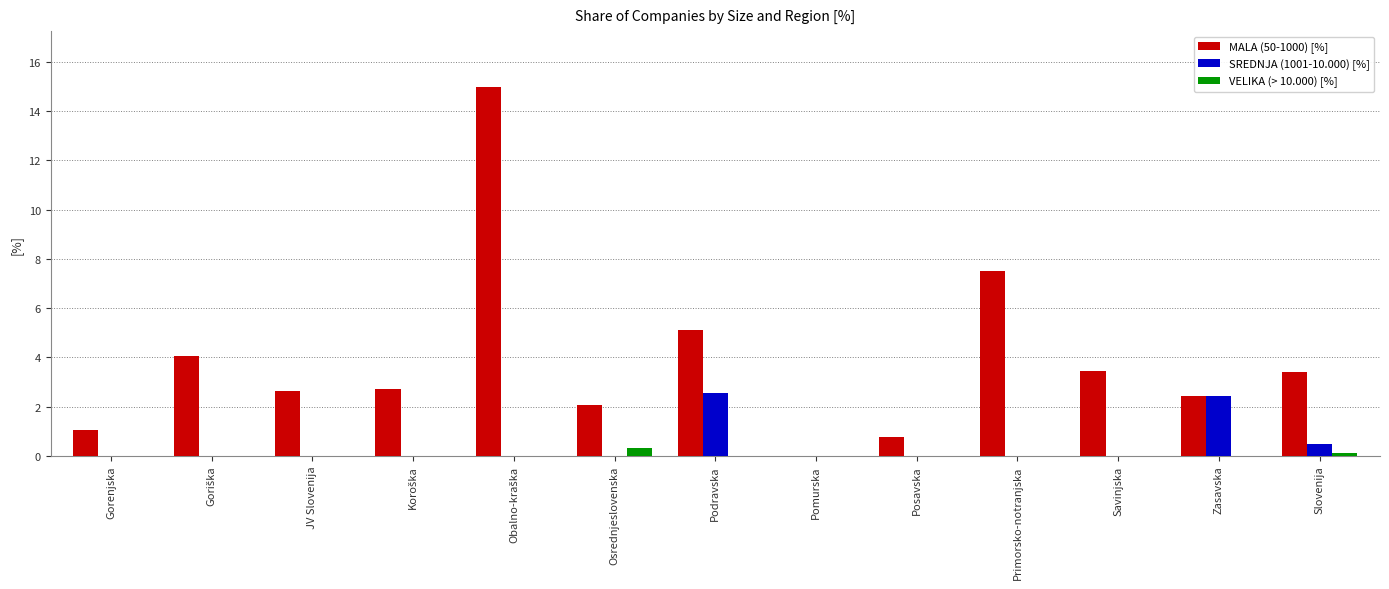

The value of VELIKA (> 10.000) [%] at Posavska is 0.0. True or false?

True